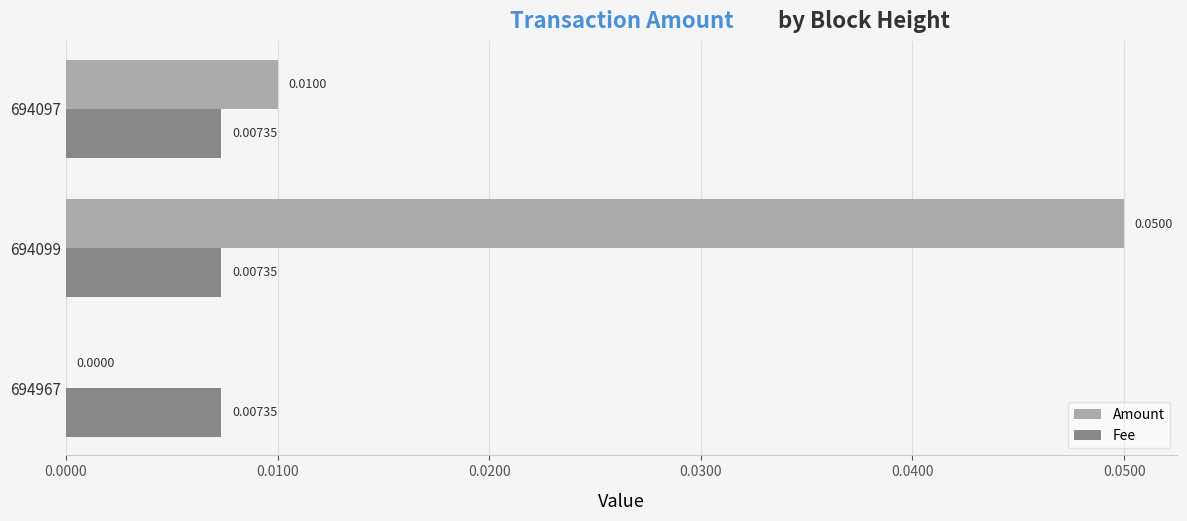

Is the value of Amount at 694097 greater than the value of Fee at 694097?

Yes